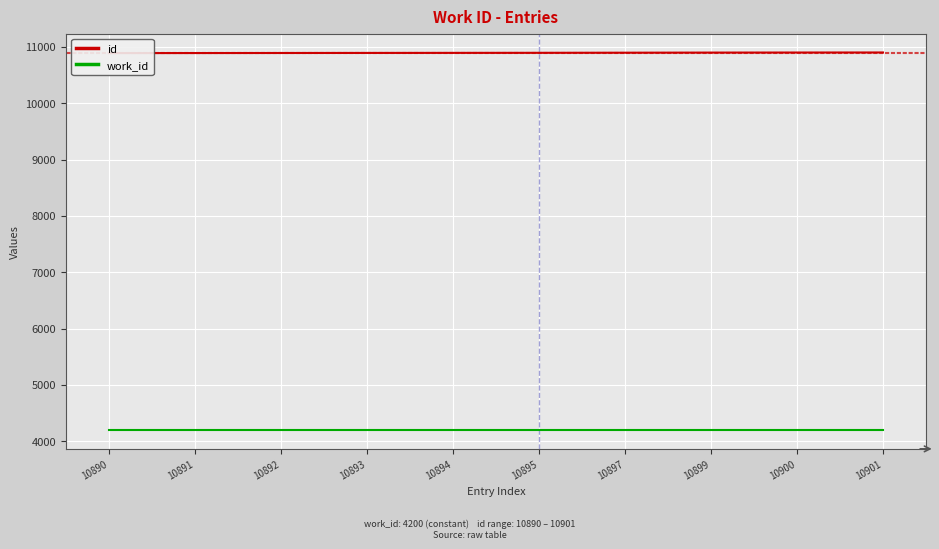

The value of id at 10901 is 10901. True or false?

True